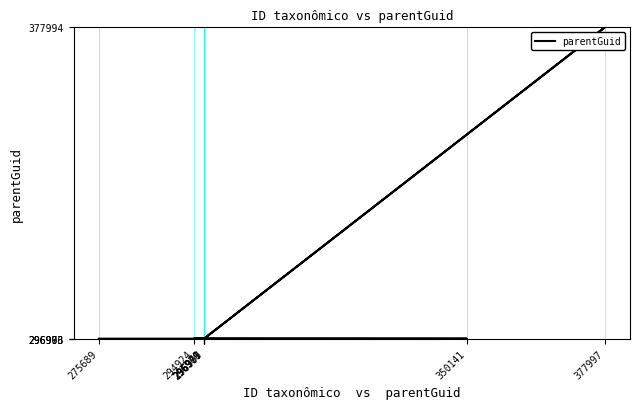

List the labels in order of value, largest first.

377997, 296997, 296979, 275689, 350141, 294924, 296971, 296966